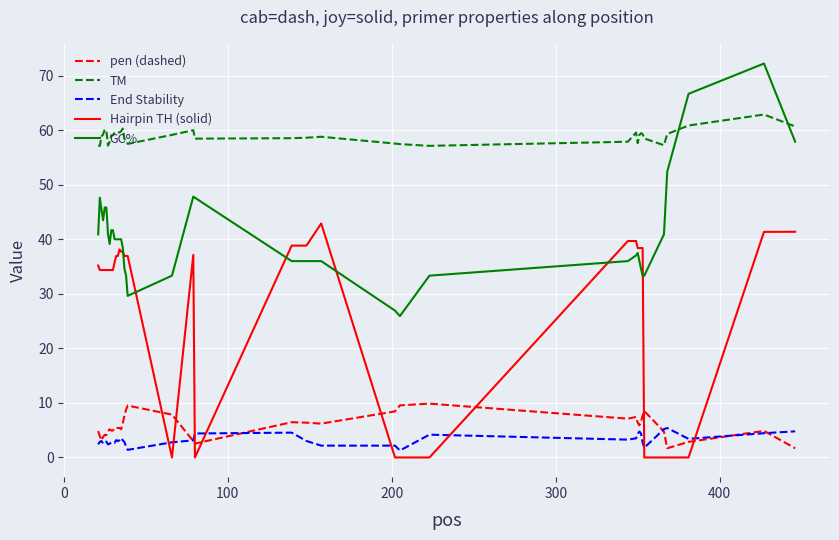

List the series in order of their peak value, lowest first.

End Stability, pen (dashed), Hairpin TH (solid), TM, GC%